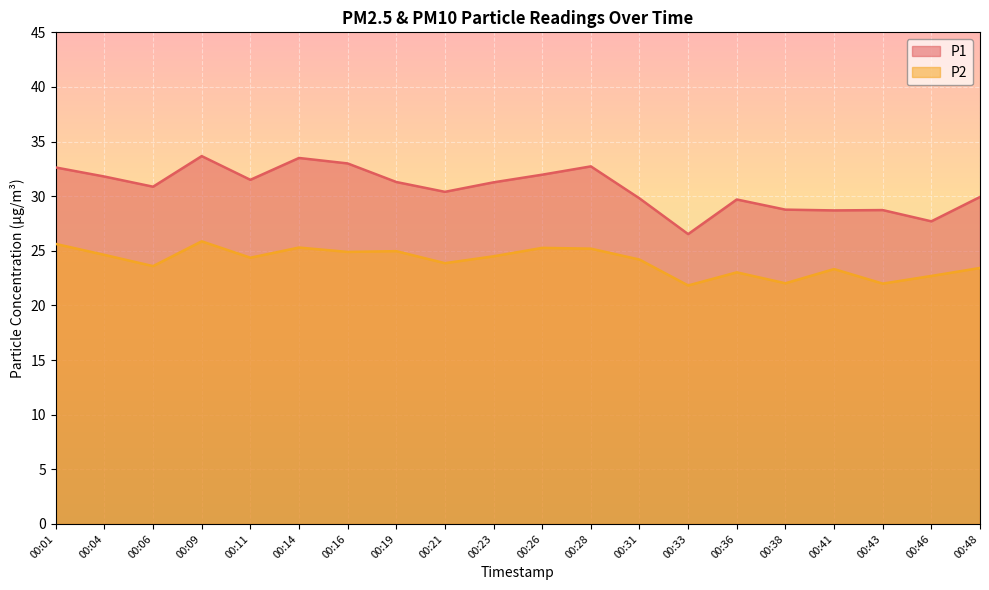

What is the difference between the highest and lowest values at 00:04?

7.2